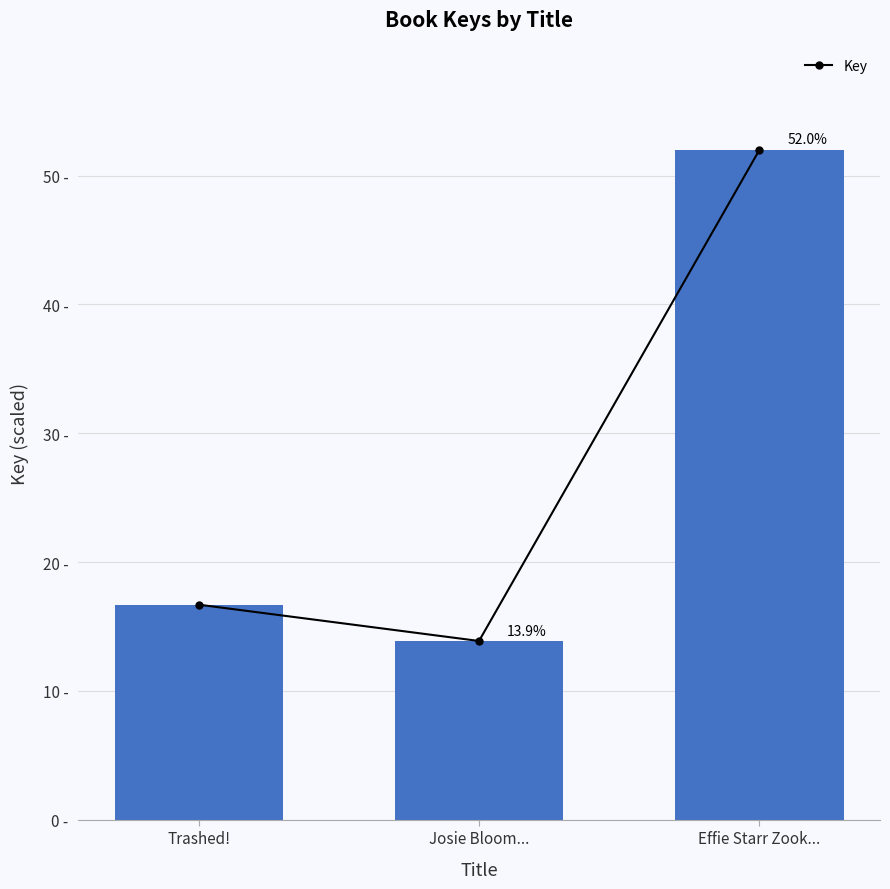

What is the sum of all values?

82.6